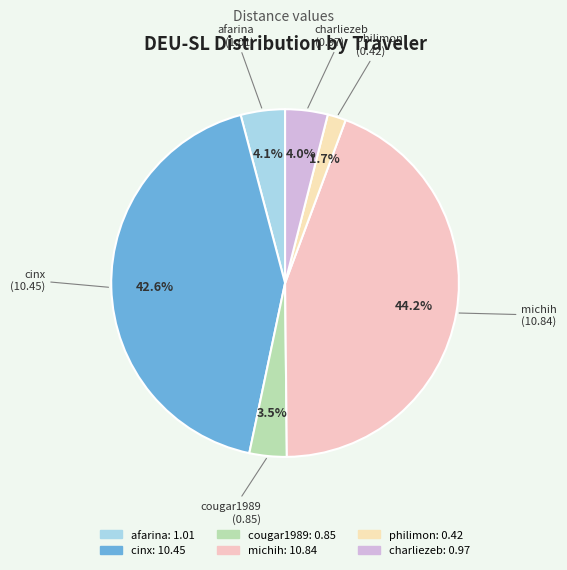

What percentage is NOT represented by michih?

55.8%